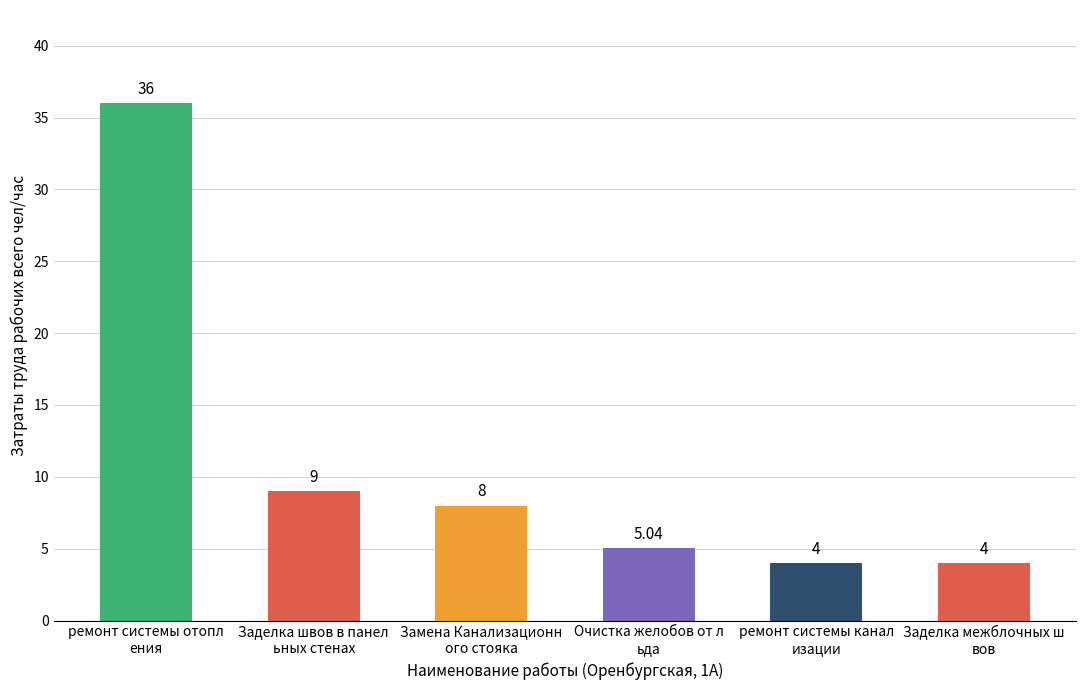

What is the sum of all values?

66.0